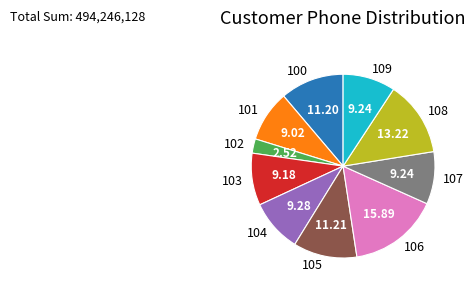

Which has a higher value, 102 or 105?

105